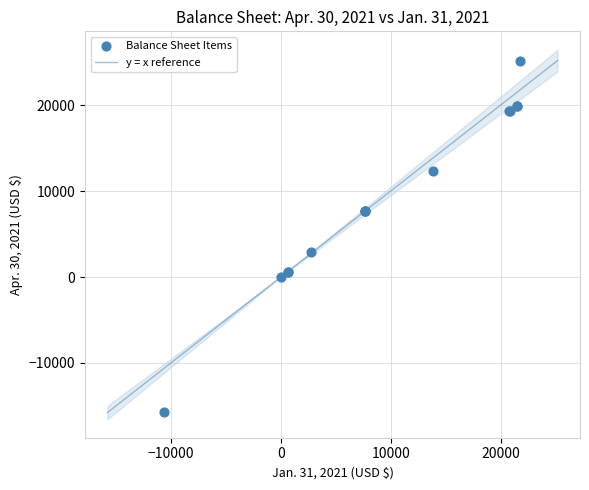

What Y value in the scatter plot is closest to 4708?

2868